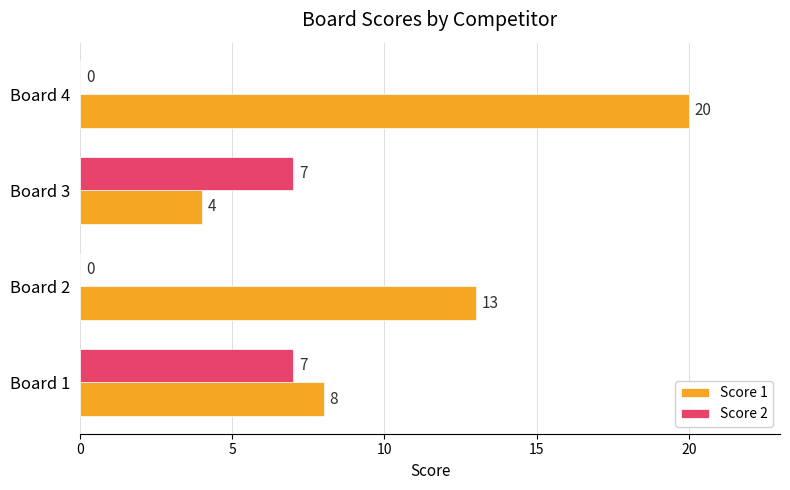

How many values in Score 2 are above zero?

2